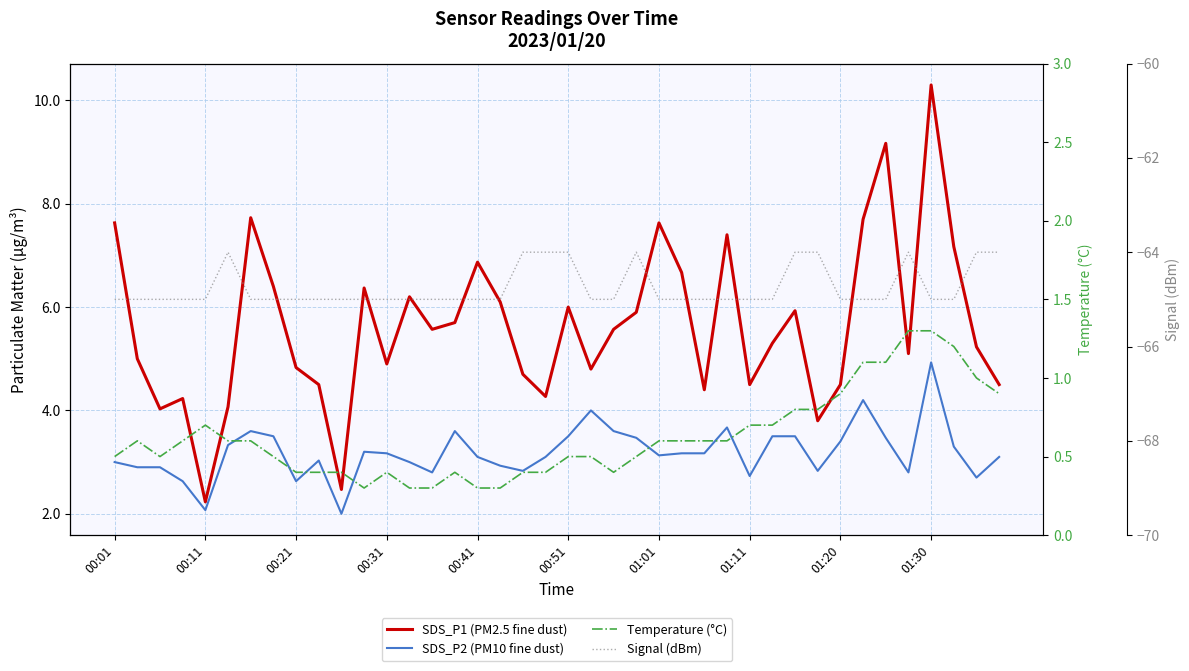

Read the SDS_P2 (PM10 fine dust) value at 00:01.

3.0